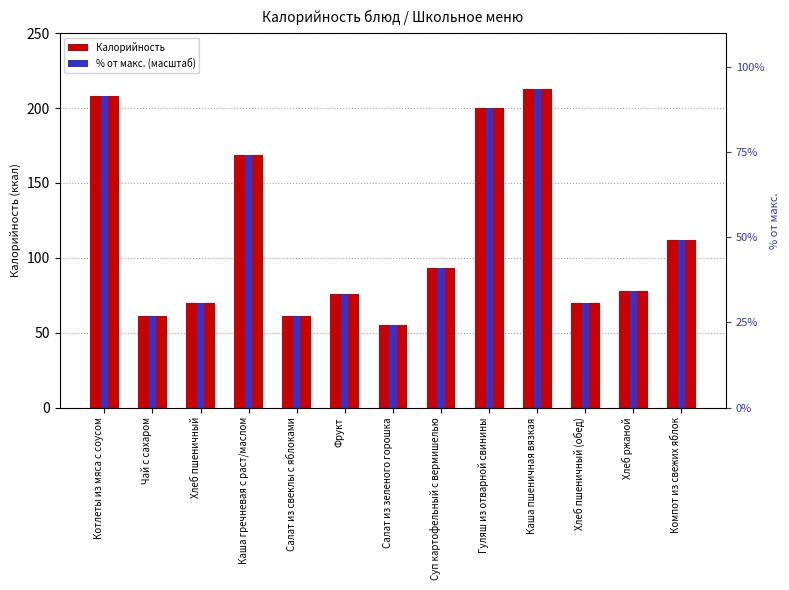

What is the difference between the maximum and minimum values in the Калорийность series?

158.0